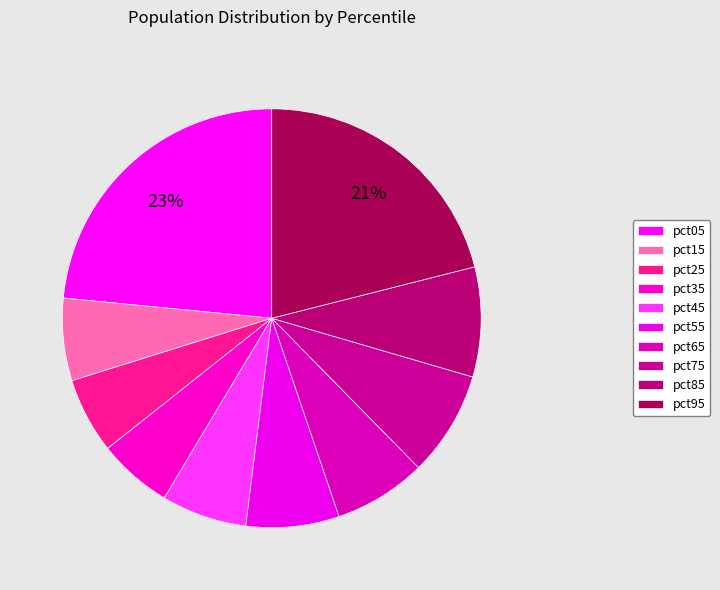

What percentage do pct15 and pct55 together represent?

13.6%